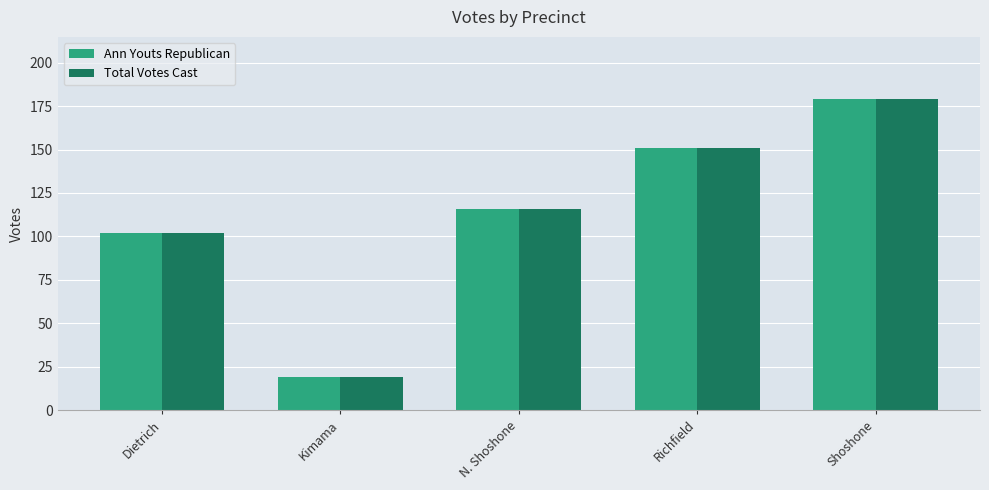

Reading right to left, transcribe all the data shown in this chart.

Ann Youts Republican: Shoshone=179	Richfield=151	N. Shoshone=116	Kimama=19	Dietrich=102
Total Votes Cast: Shoshone=179	Richfield=151	N. Shoshone=116	Kimama=19	Dietrich=102